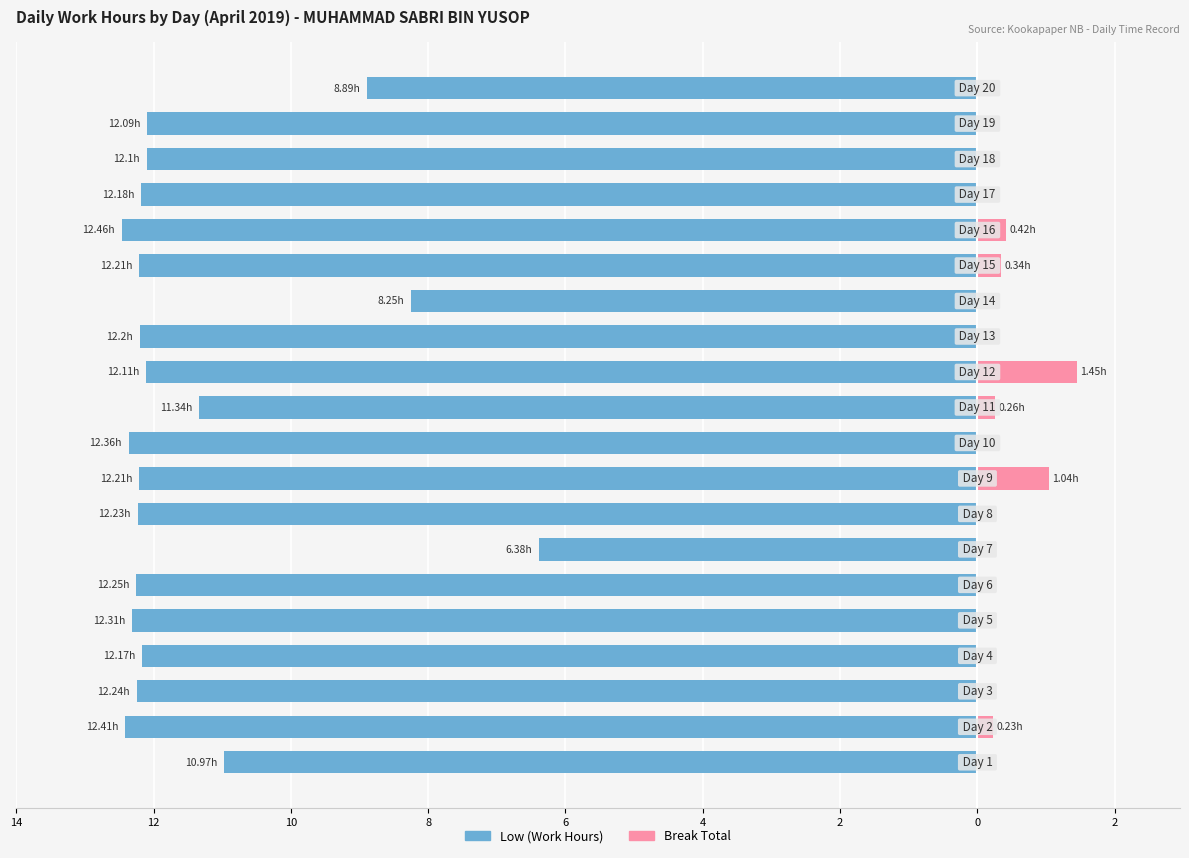

How many data points in Low (Work Hours) are less than -12?

15